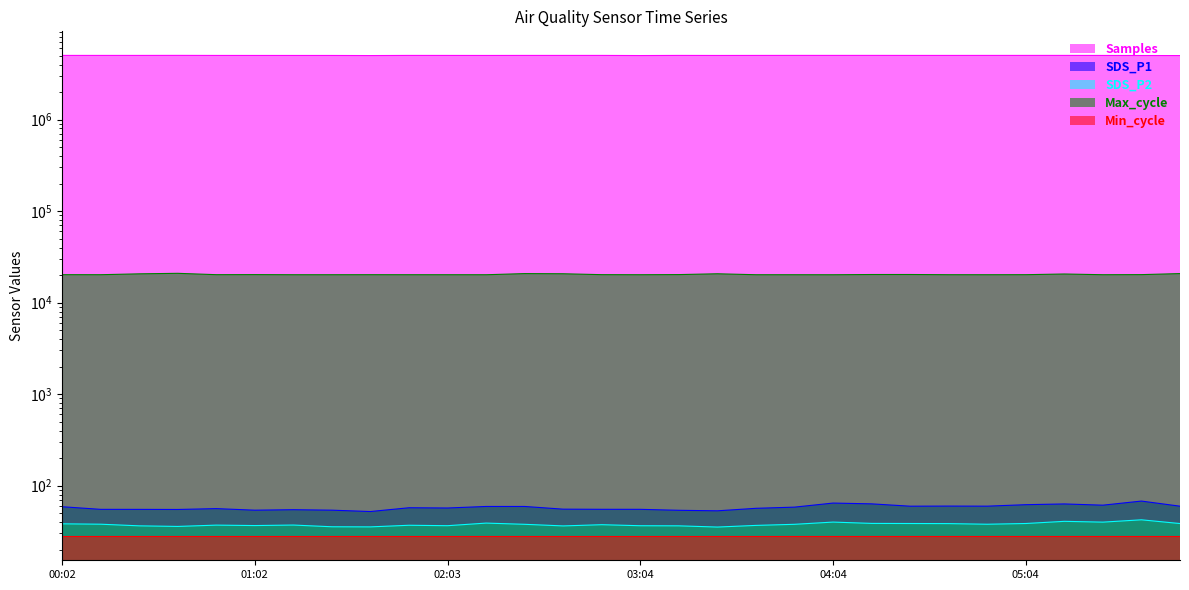

True or false: SDS_P1 has more than 0 points higher than both neighbors.

True